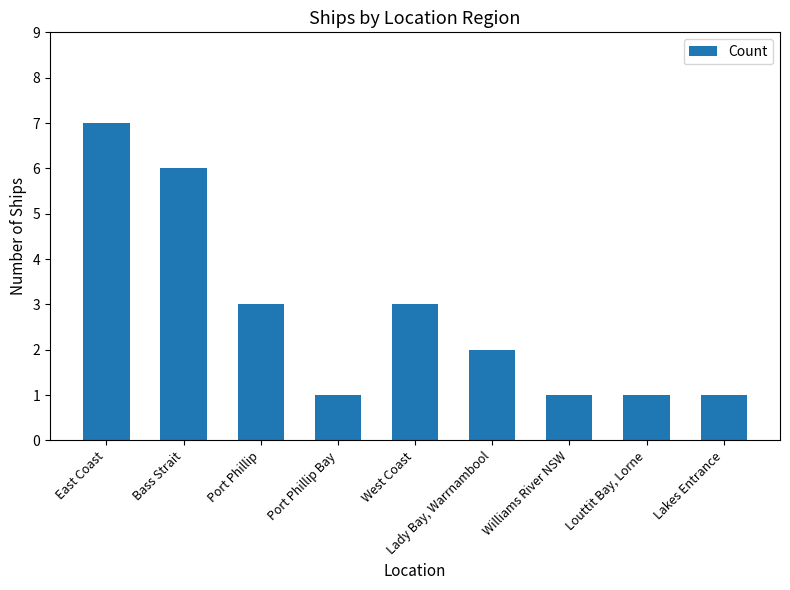

Between East Coast and Louttit Bay, Lorne, which is larger?

East Coast